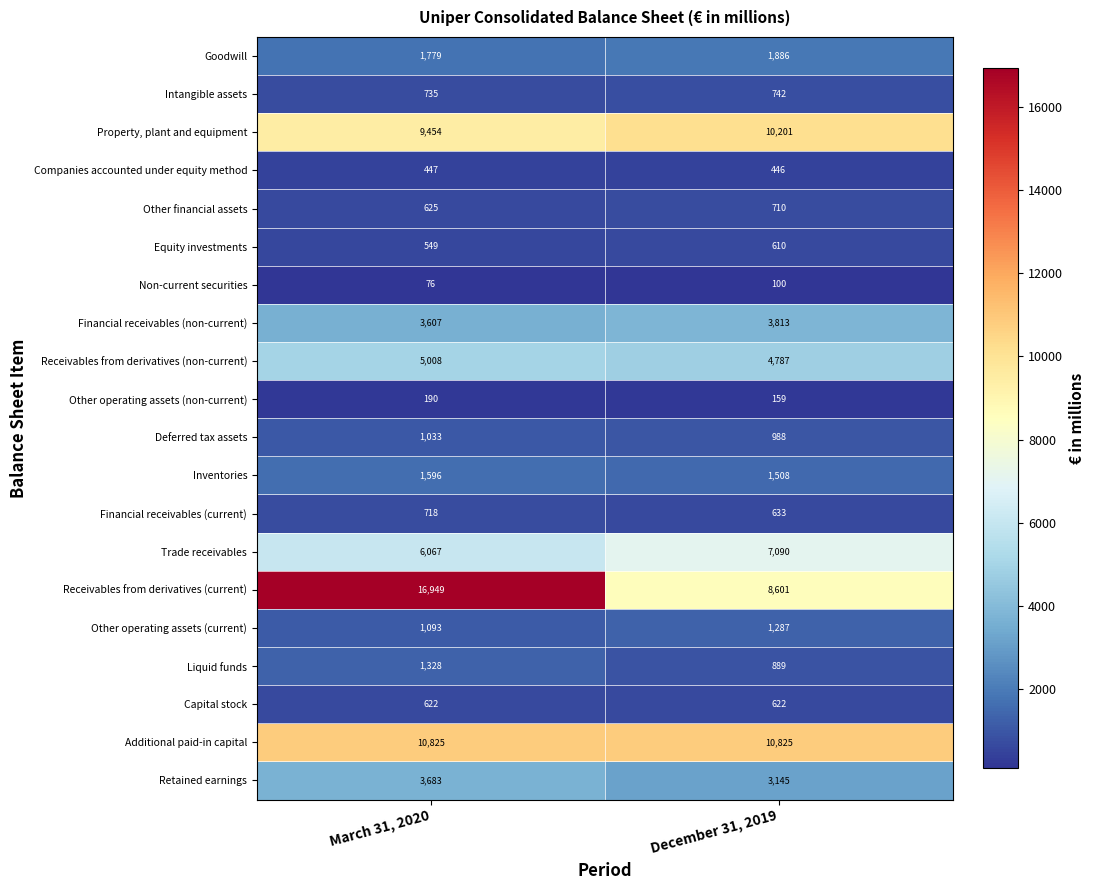

At which category is the sum across all series the highest?

March 31, 2020